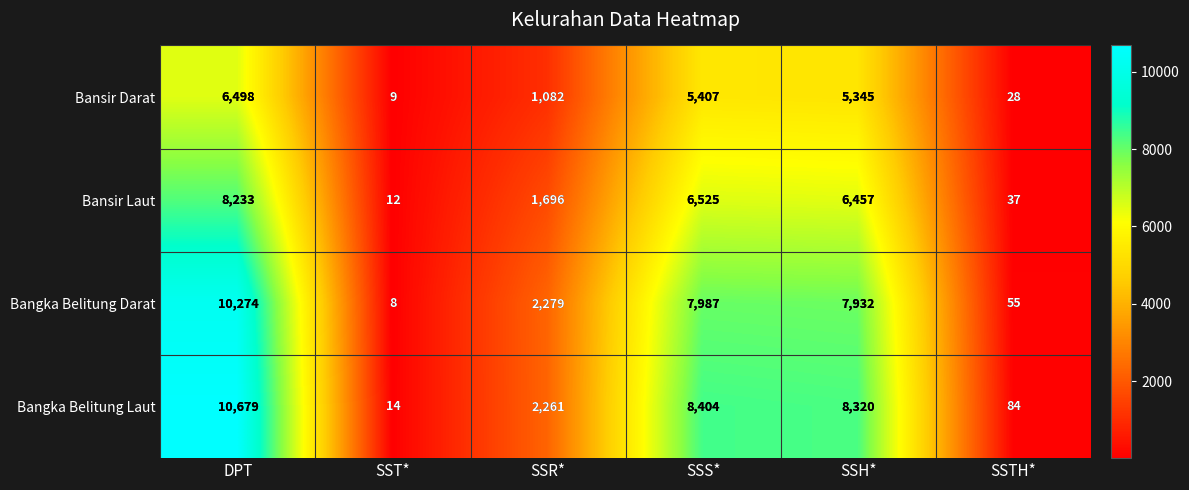

Where does the Bansir Laut series first go above 6457?

DPT